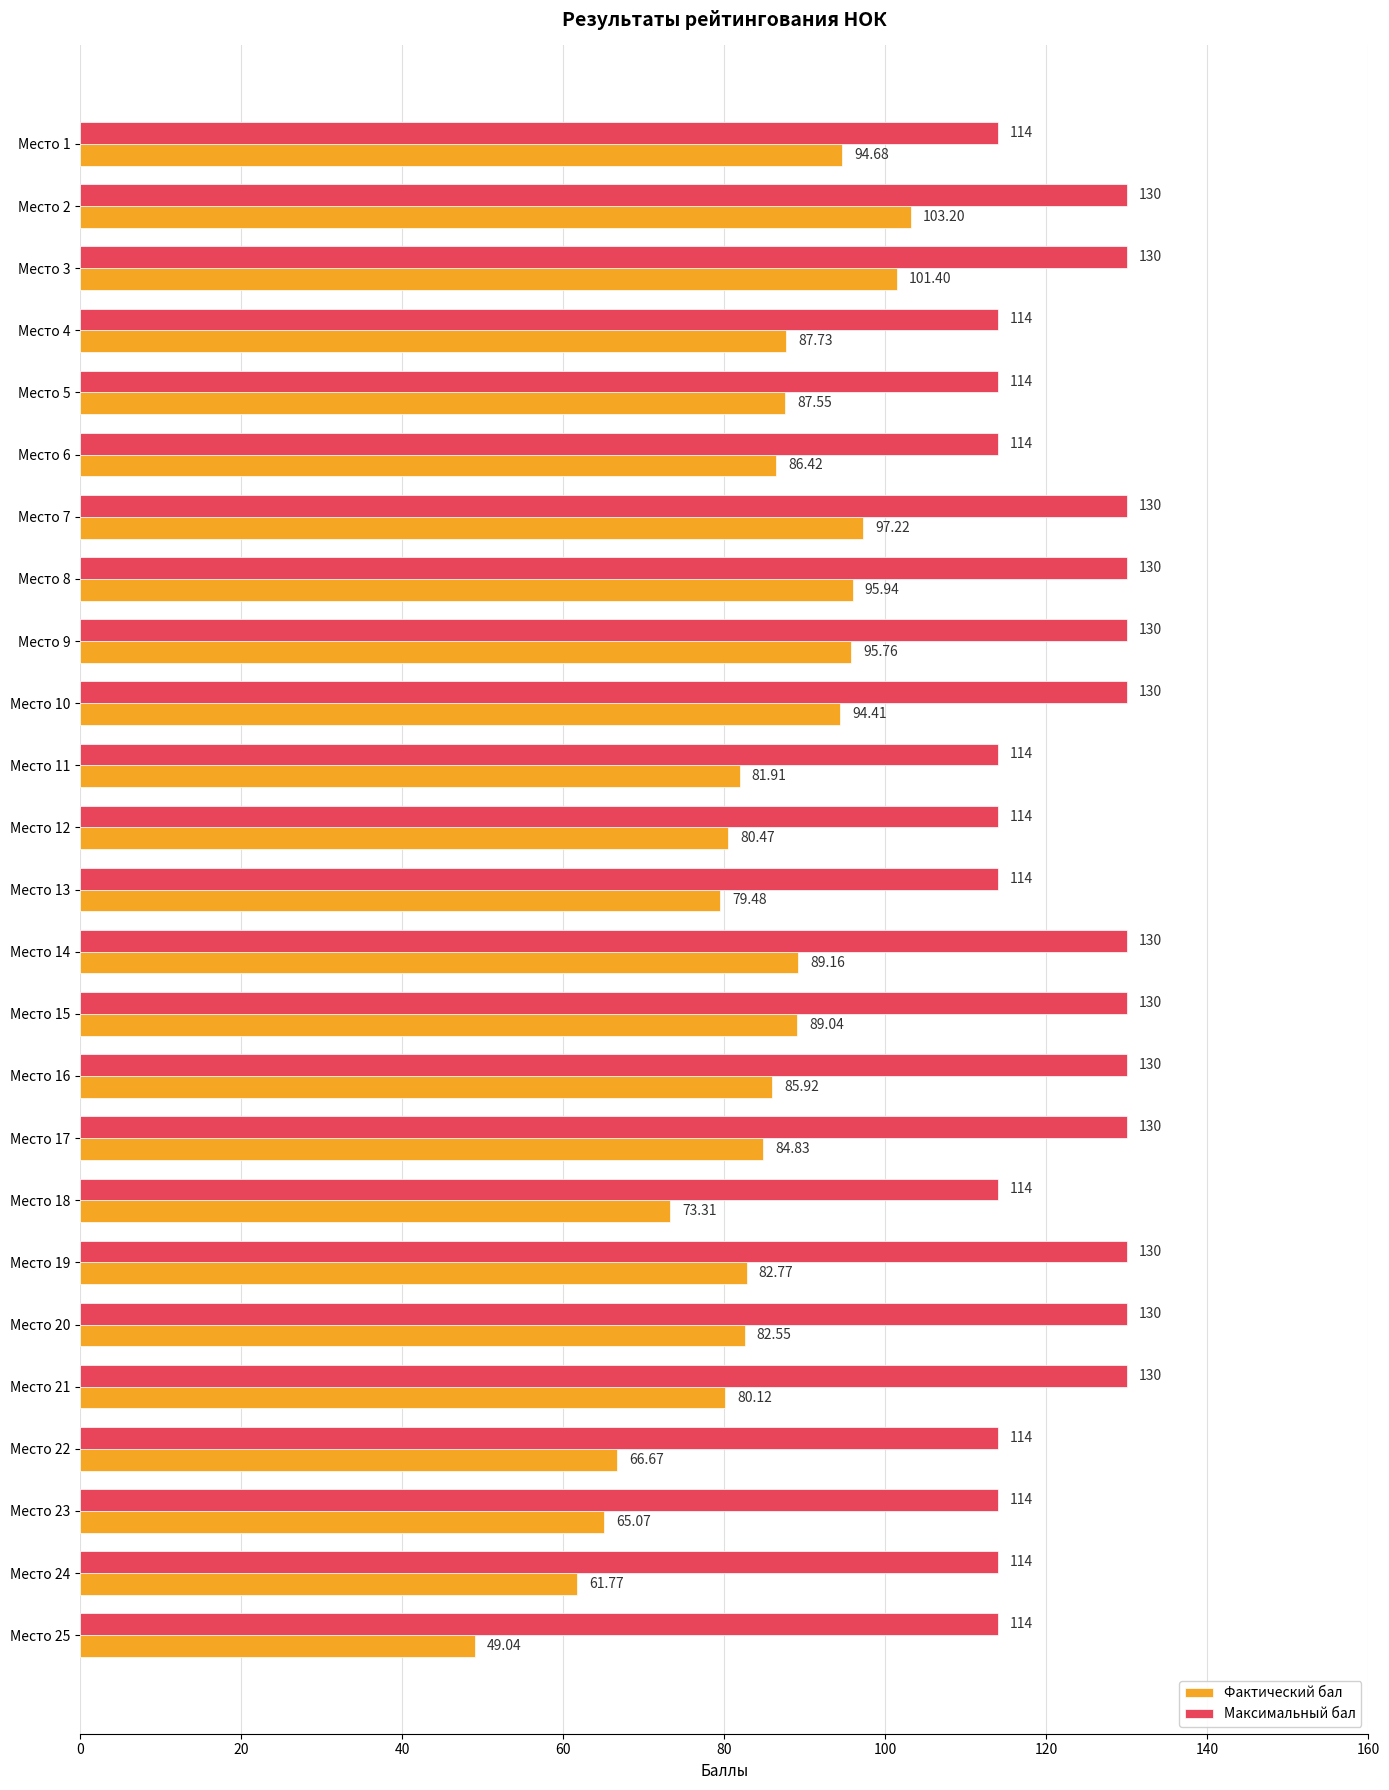

At Место 6, list the series in order from smallest to largest.

Фактический бал, Максимальный бал